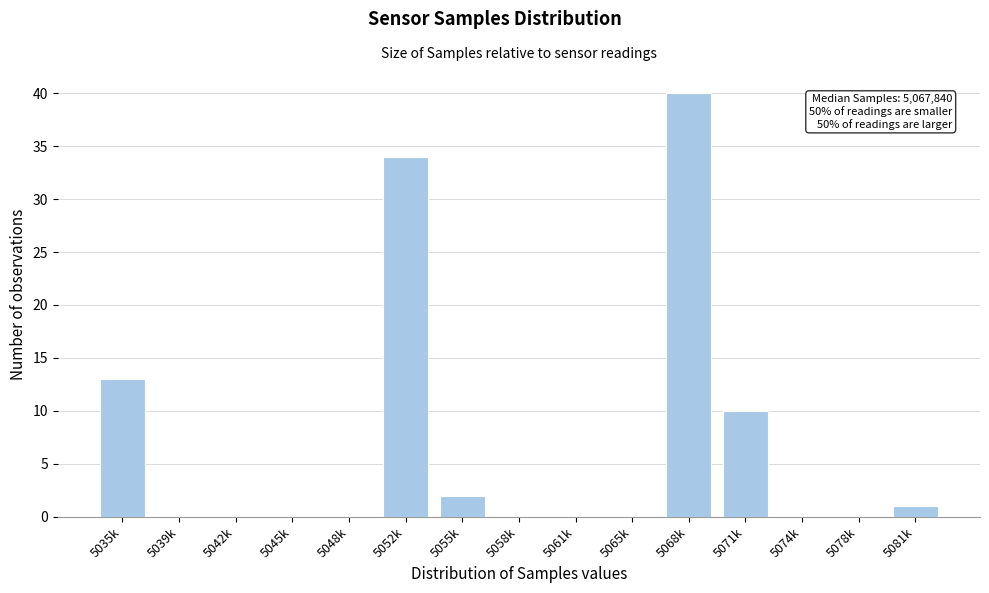

Reading left to right, transcribe all the data shown in this chart.

5035k=13	5039k=0	5042k=0	5045k=0	5048k=0	5052k=34	5055k=2	5058k=0	5061k=0	5065k=0	5068k=40	5071k=10	5074k=0	5078k=0	5081k=1